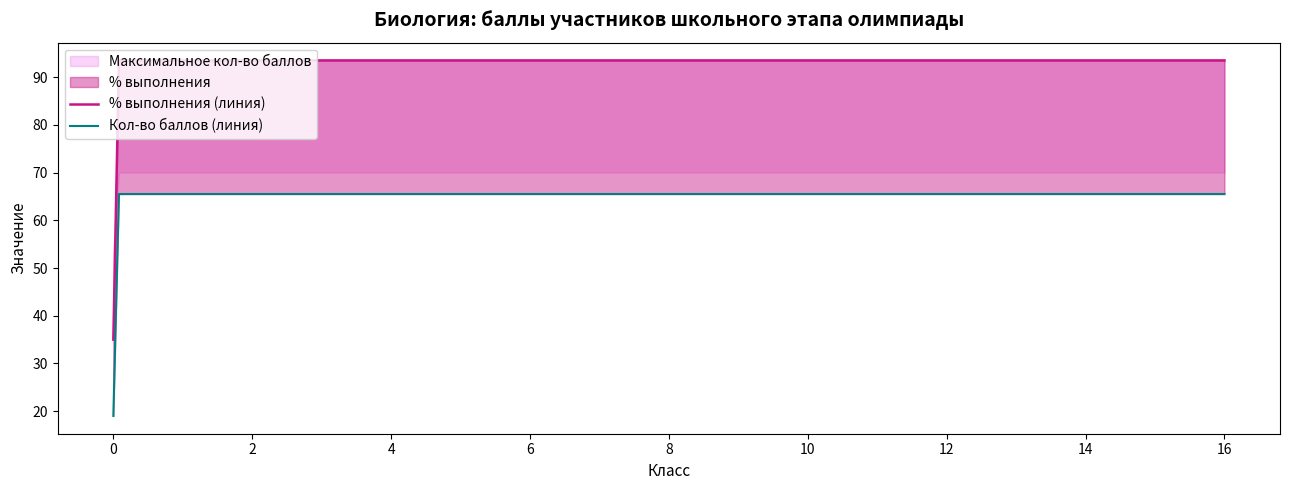

At which category is the sum across all series the highest?

11